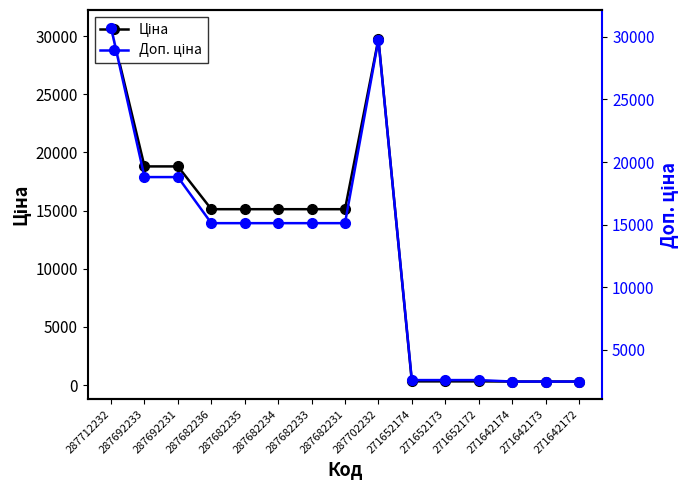

What are all the series names shown in the legend?

Ціна, Доп. ціна